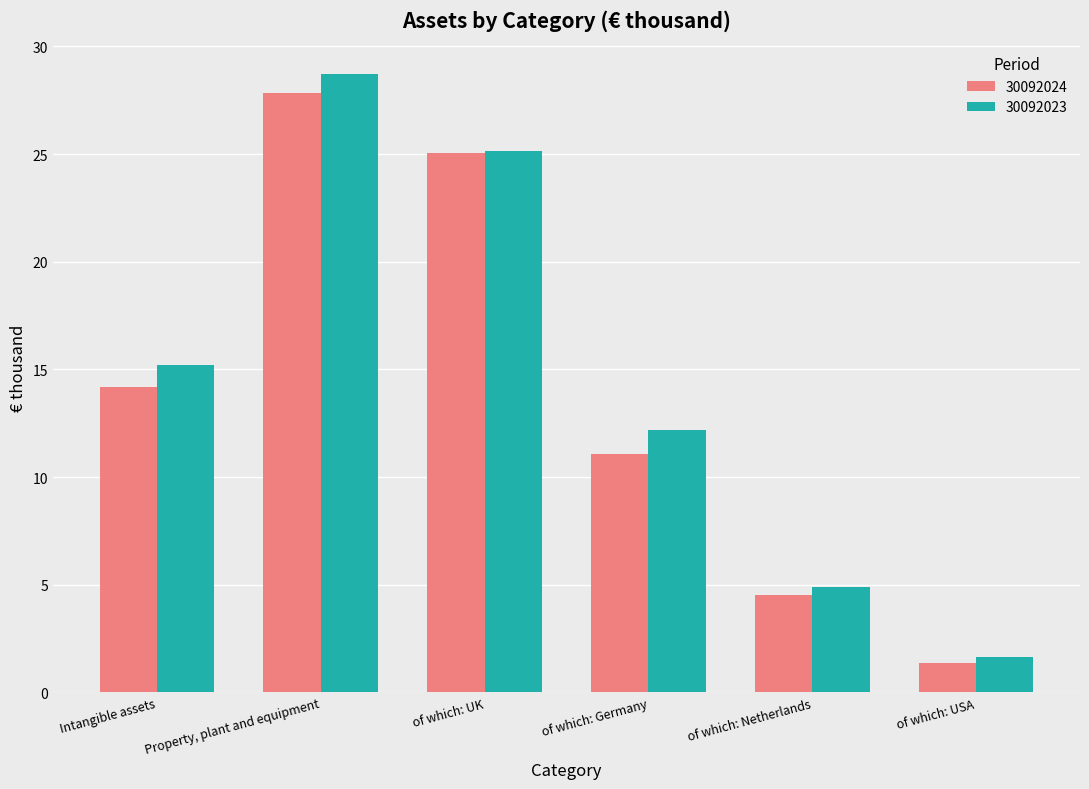

Where does the 30092024 series first go above 14?

Intangible assets